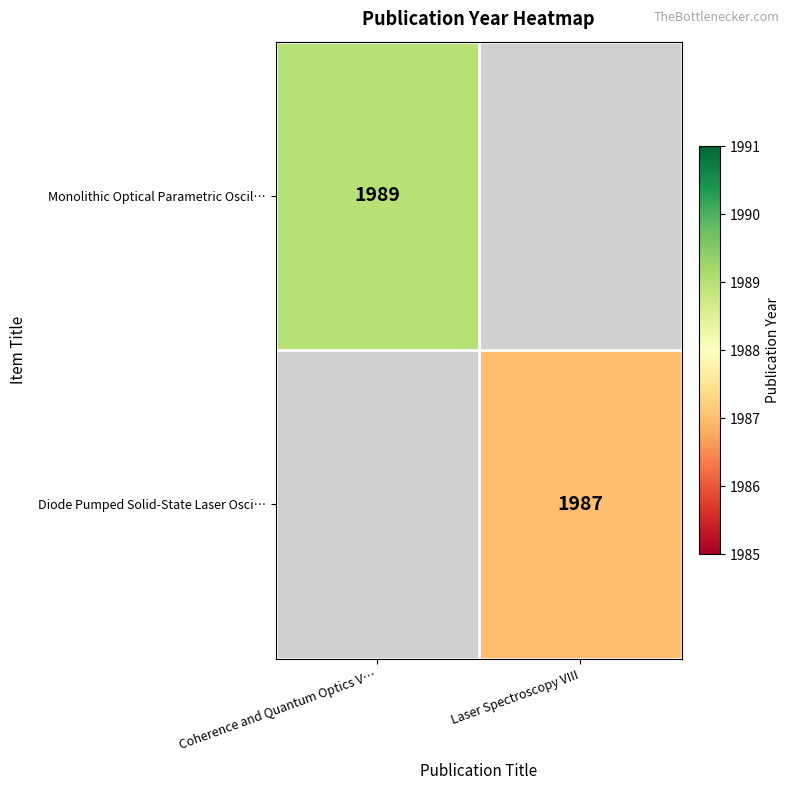

The value of Diode Pumped Solid-State Laser Osci… at Laser Spectroscopy VIII is 549. True or false?

False